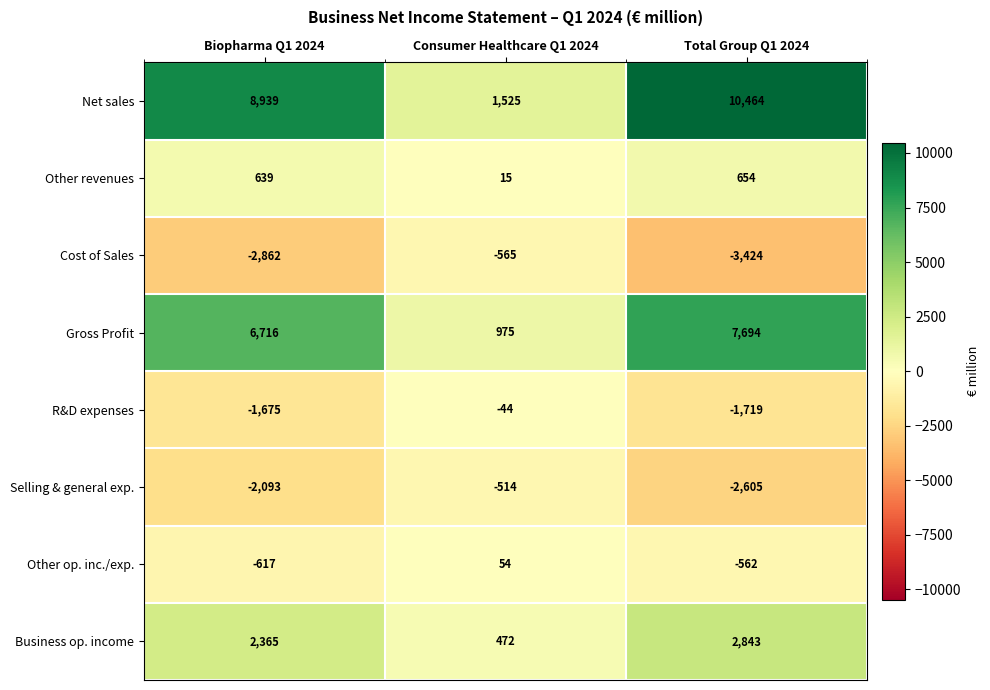

Rank the series at Biopharma Q1 2024 from lowest to highest value.

Cost of Sales, Selling & general exp., R&D expenses, Other op. inc./exp., Other revenues, Business op. income, Gross Profit, Net sales